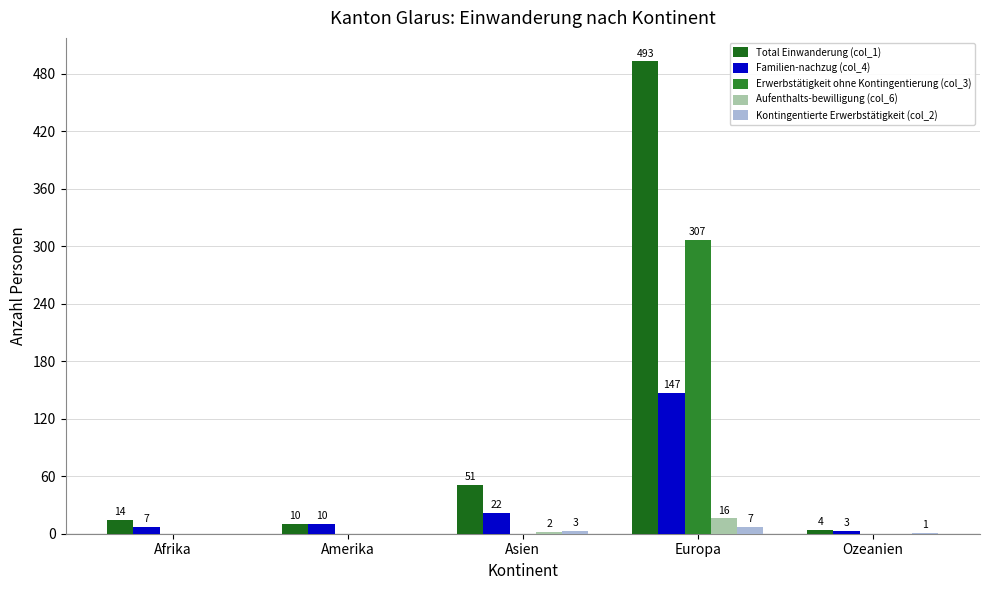

Which series has the widest spread of values?

Total Einwanderung (col_1)